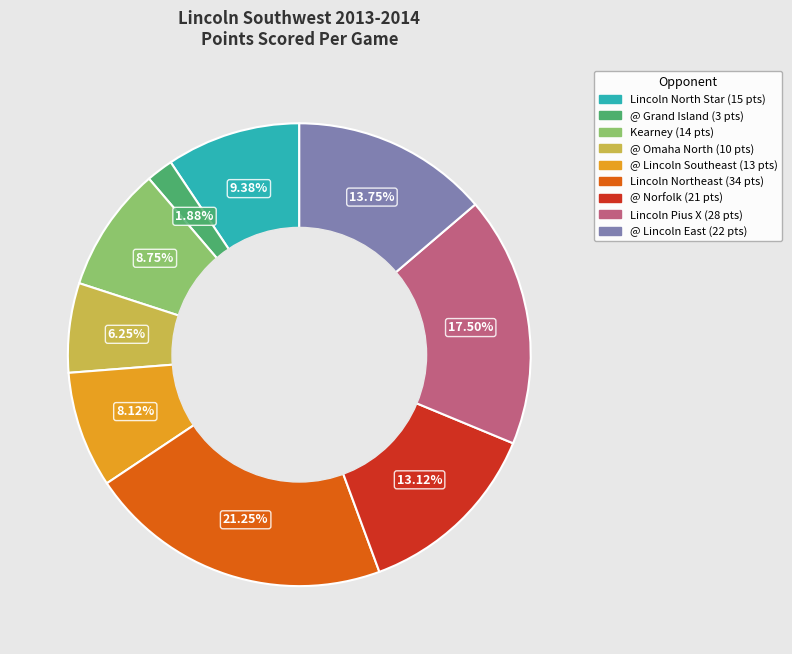

How many segments does this pie chart have?

9